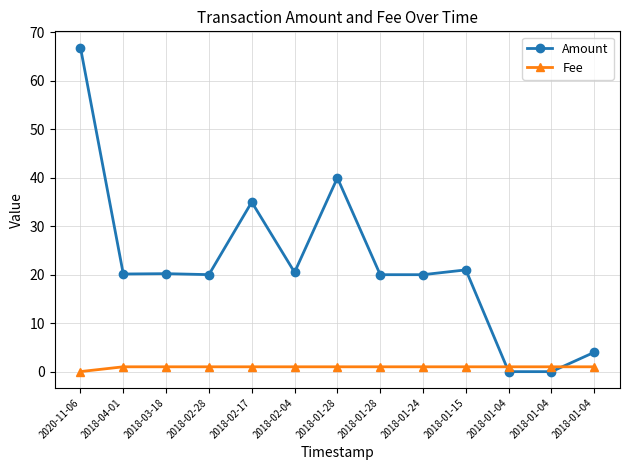

At which category is the sum across all series the highest?

2020-11-06